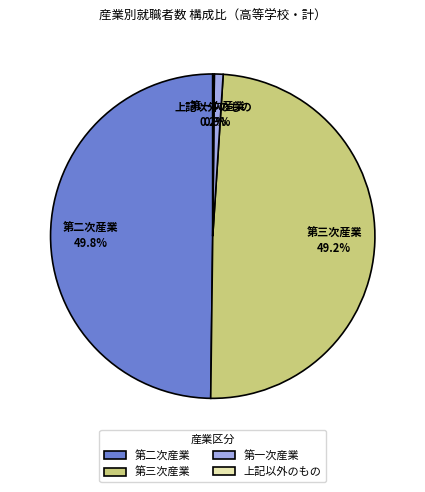

Does 第一次産業 account for over 50% of the chart?

No